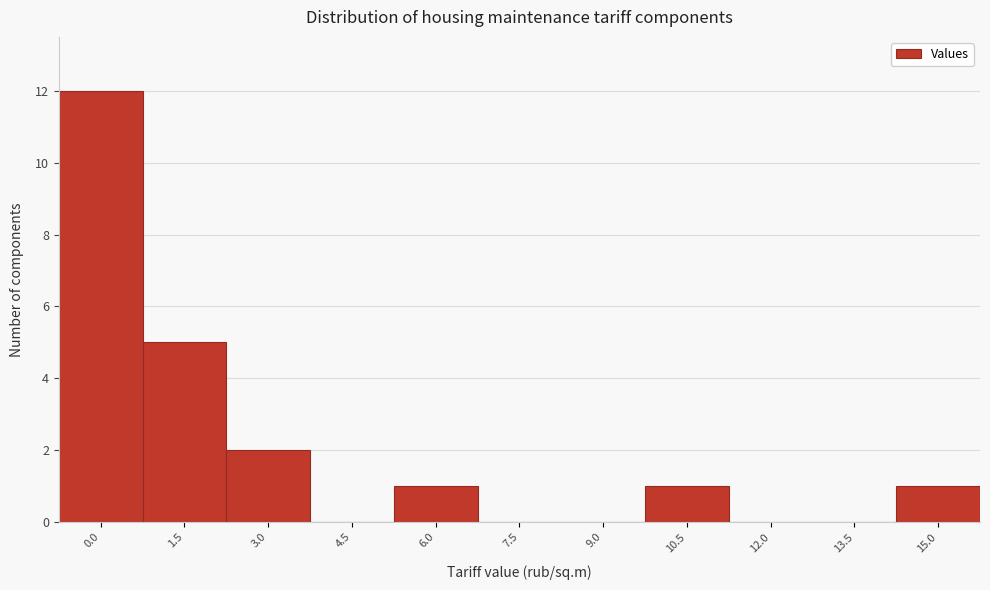

Reading right to left, extract all data points from this chart.

15.0=1	13.5=0	12.0=0	10.5=1	9.0=0	7.5=0	6.0=1	4.5=0	3.0=2	1.5=5	0.0=12